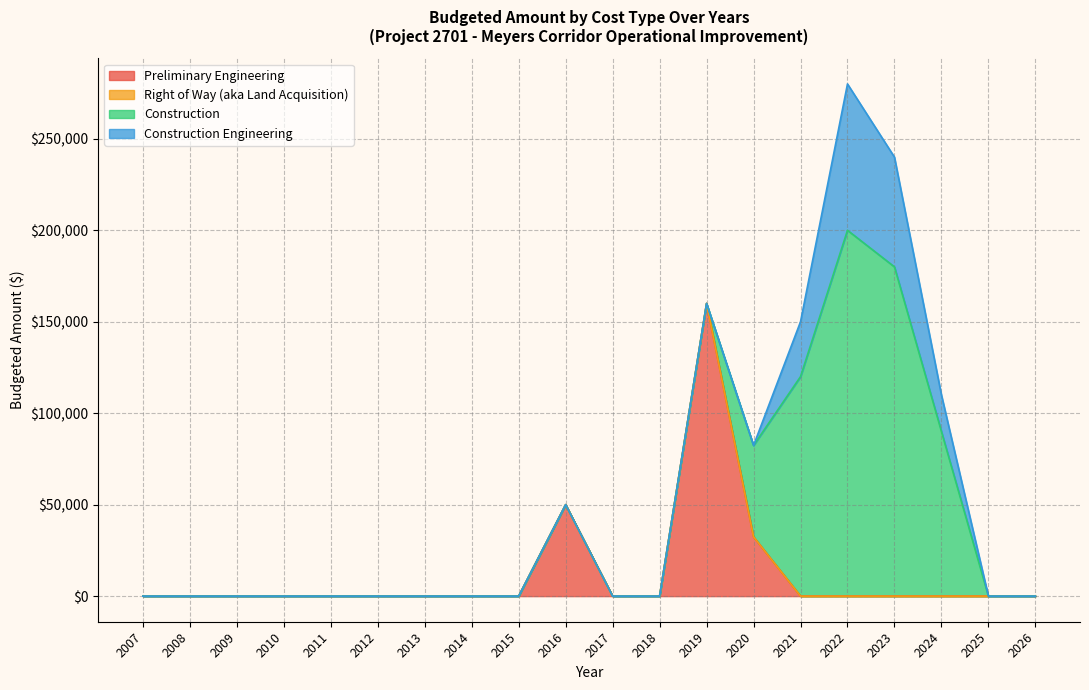

How many lines are shown in the chart?

4